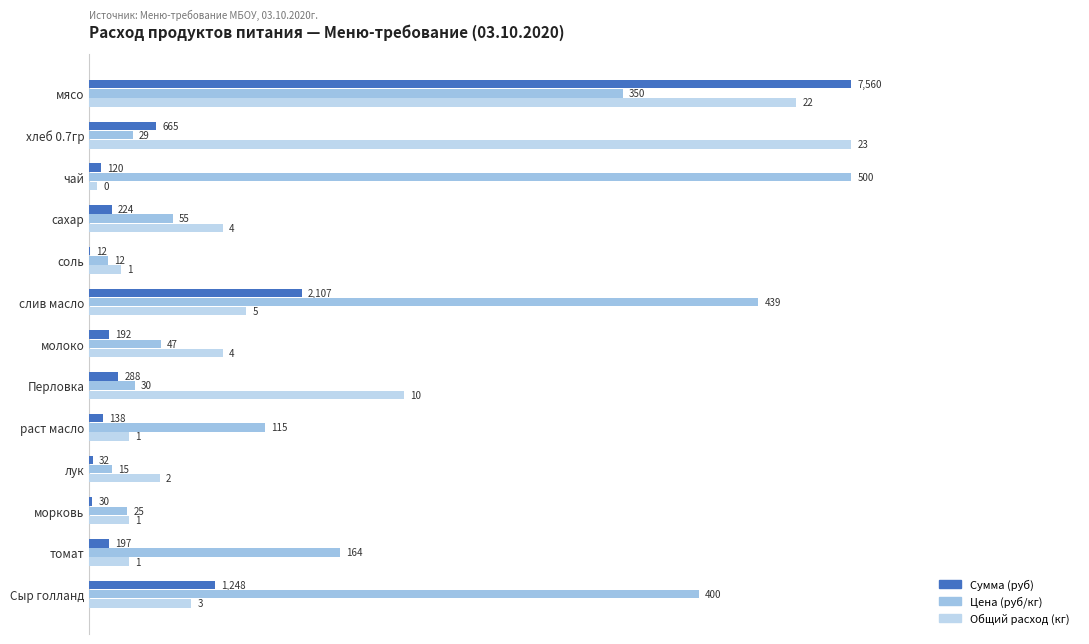

What are all the series names shown in the legend?

Сумма (руб), Цена (руб/кг), Общий расход (кг)